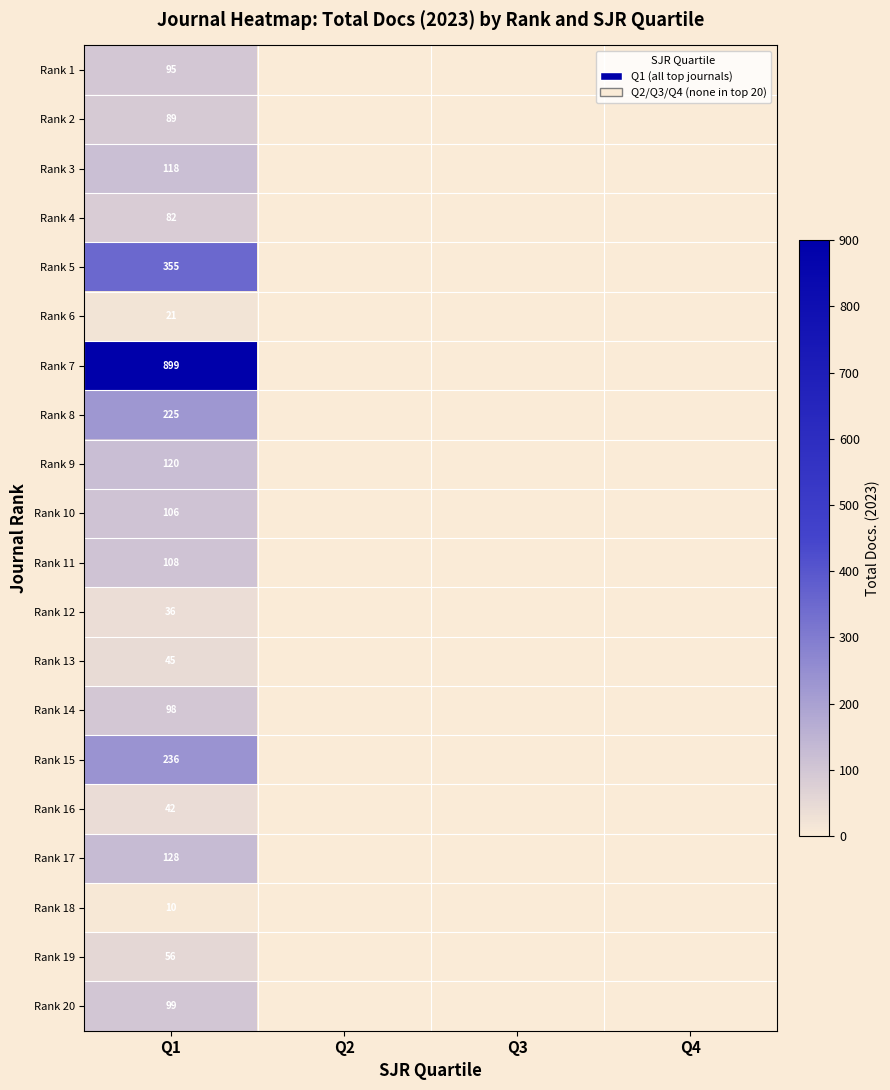

What is the difference between the highest and lowest values at Q1?

889